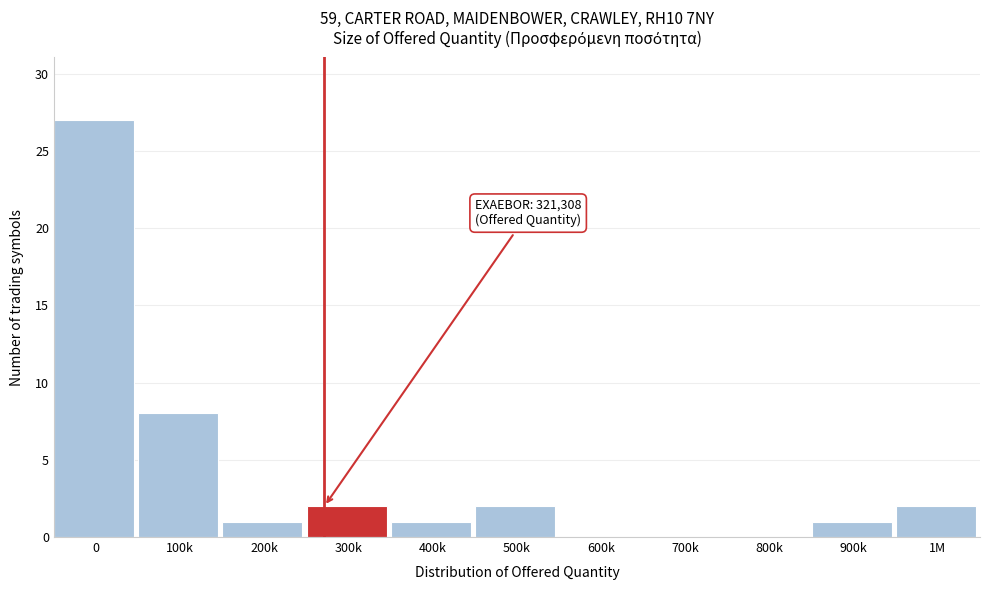

Reading left to right, transcribe all the data shown in this chart.

0=27	100k=8	200k=1	300k=2	400k=1	500k=2	600k=0	700k=0	800k=0	900k=1	1M=2